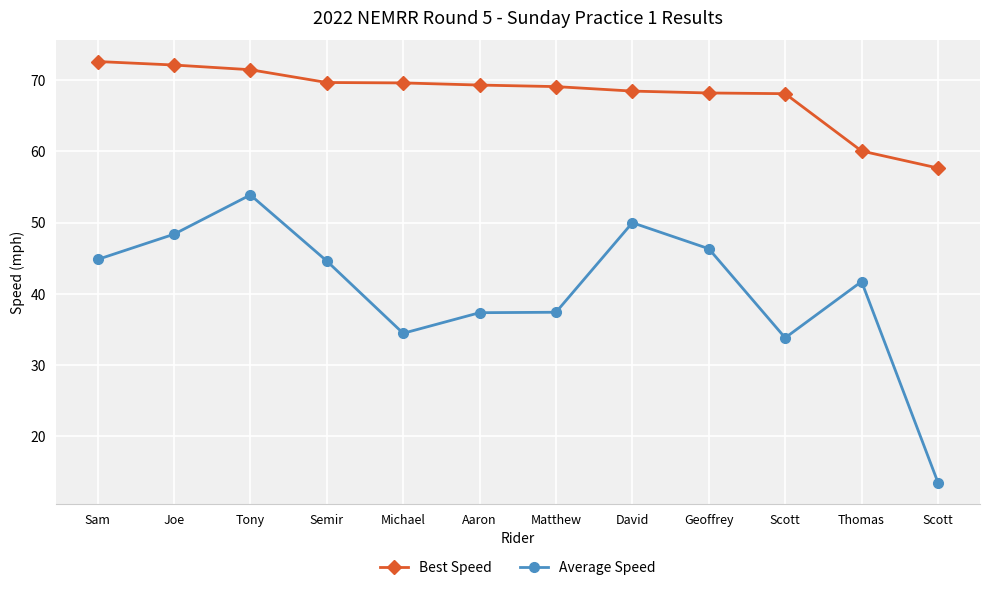

At which label is Best Speed closest to 65?

Scott